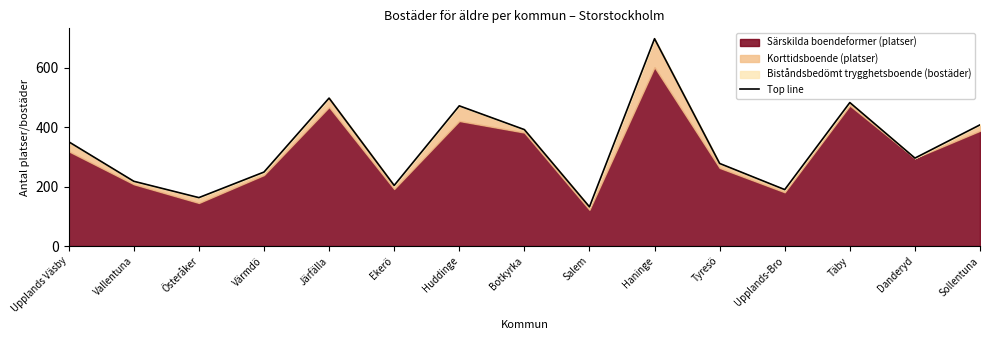

What is the difference between the maximum and minimum values?

566